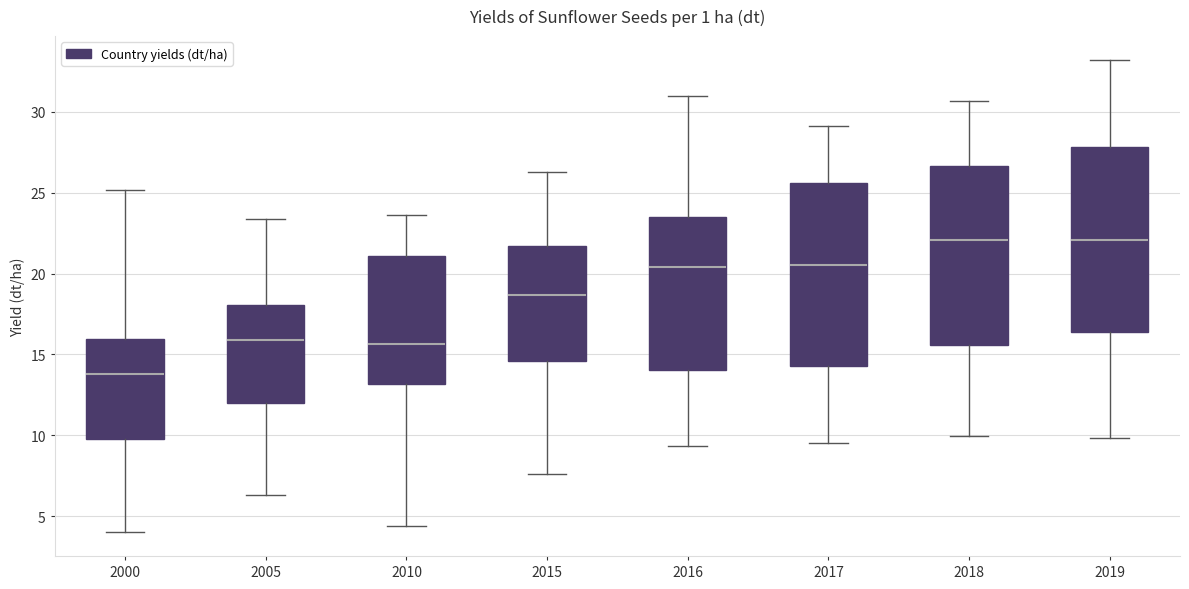

Reading left to right, read every box against the y-axis: the position of its median line, the range the box covers, and the ends of its whiskers. The values are not printed on the chart, so give them approximately, as read against the axis.

2000: median 14.0, box 9.5 to 16.0, whiskers 4.0 to 25.0
2005: median 16.0, box 12.0 to 18.0, whiskers 6.5 to 23.5
2010: median 15.5, box 13.0 to 21.0, whiskers 4.5 to 23.5
2015: median 18.5, box 14.5 to 21.5, whiskers 7.5 to 26.5
2016: median 20.5, box 14.0 to 23.5, whiskers 9.5 to 31.0
2017: median 20.5, box 14.5 to 25.5, whiskers 9.5 to 29.0
2018: median 22.0, box 15.5 to 26.5, whiskers 10.0 to 30.5
2019: median 22.0, box 16.5 to 28.0, whiskers 10.0 to 33.0